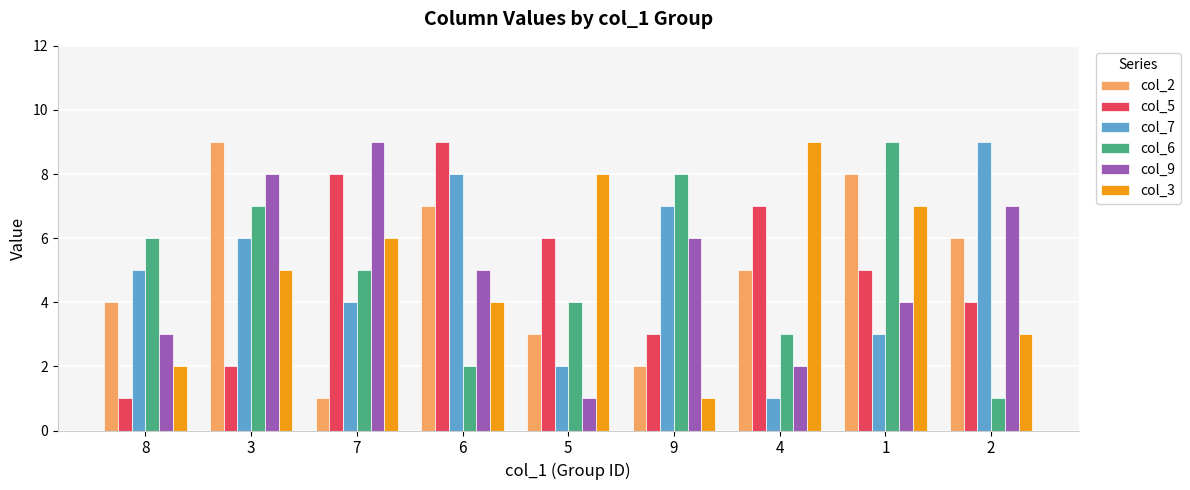

What is the total value across all series at 2?

30